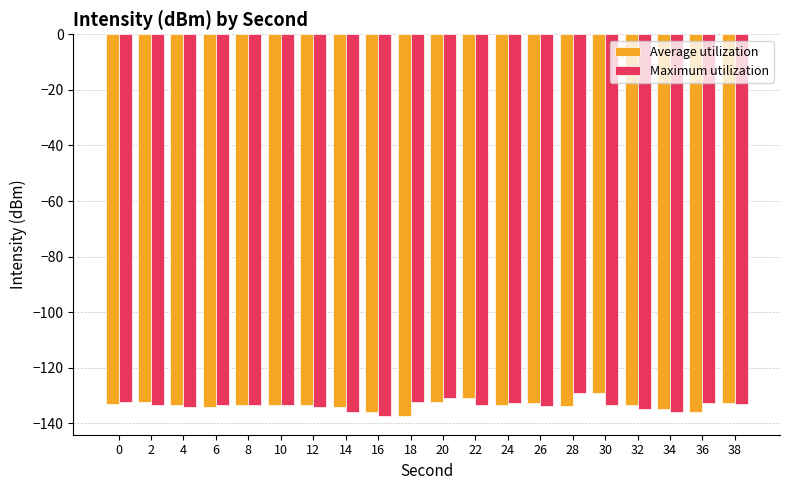

What is the maximum value for Maximum utilization?

-129.2